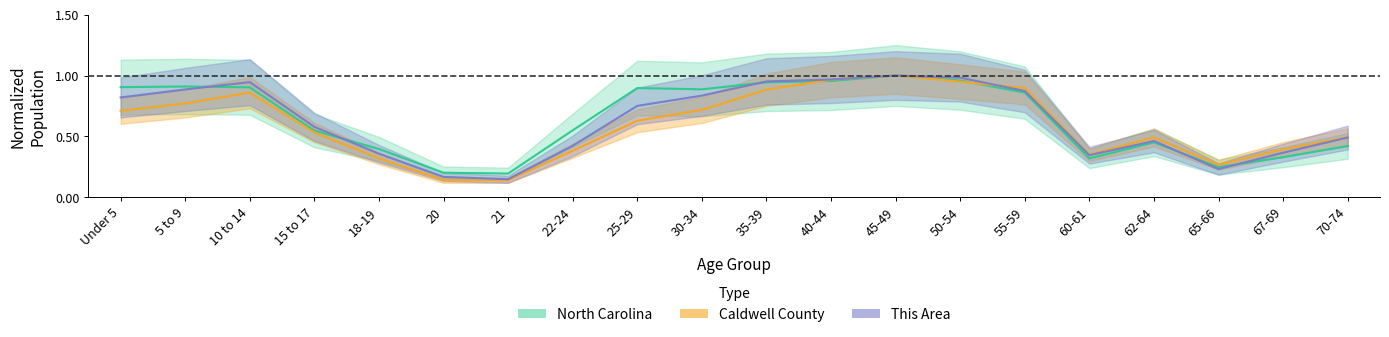

What is the total value across all series at 65-66?

0.7